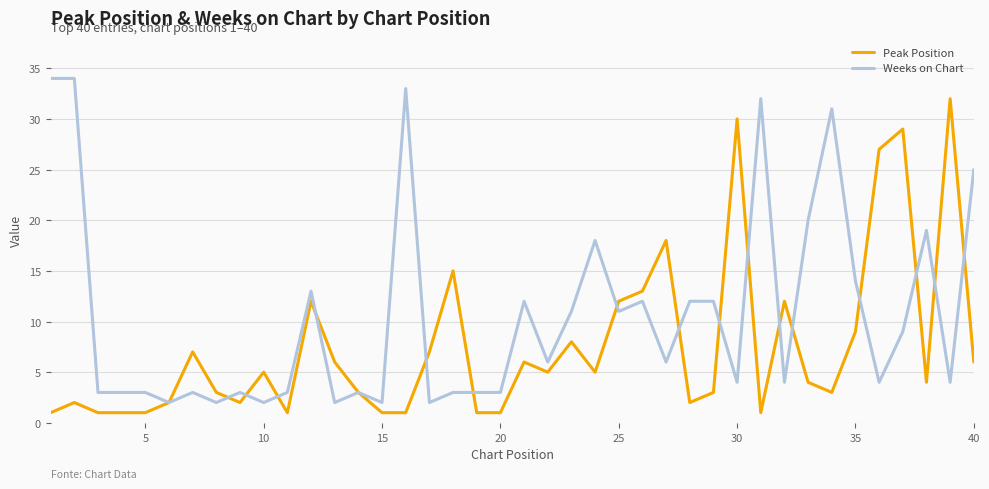

In Peak Position, how many points are higher than both neighbors (excluding endpoints)?

12